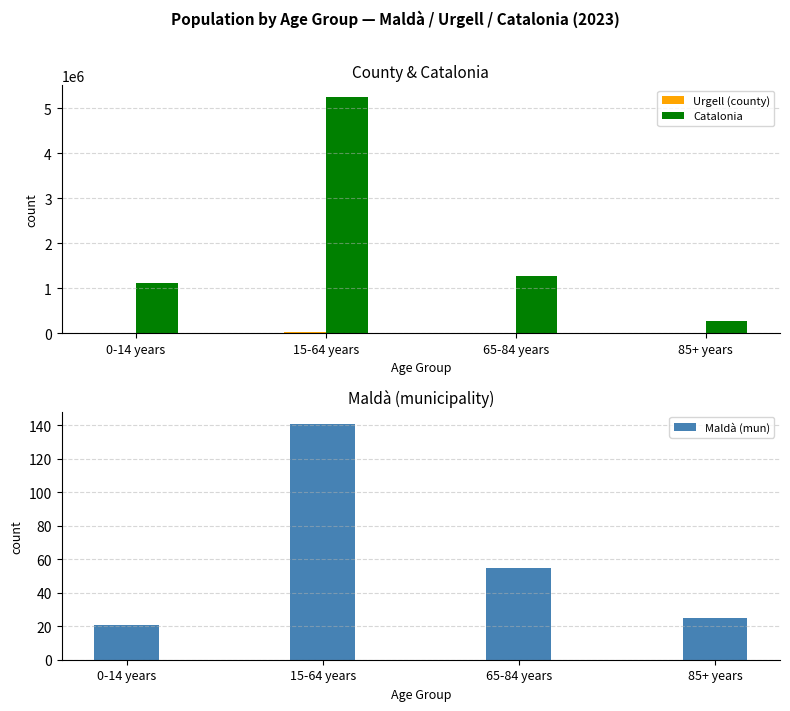

Reading right to left, transcribe all the data shown in this chart.

Urgell (county): 85+ years=1511	65-84 years=5963	15-64 years=24687	0-14 years=5799
Catalonia: 85+ years=256461	65-84 years=1272703	15-64 years=5255889	0-14 years=1116910
Maldà (mun): 85+ years=25	65-84 years=55	15-64 years=141	0-14 years=21